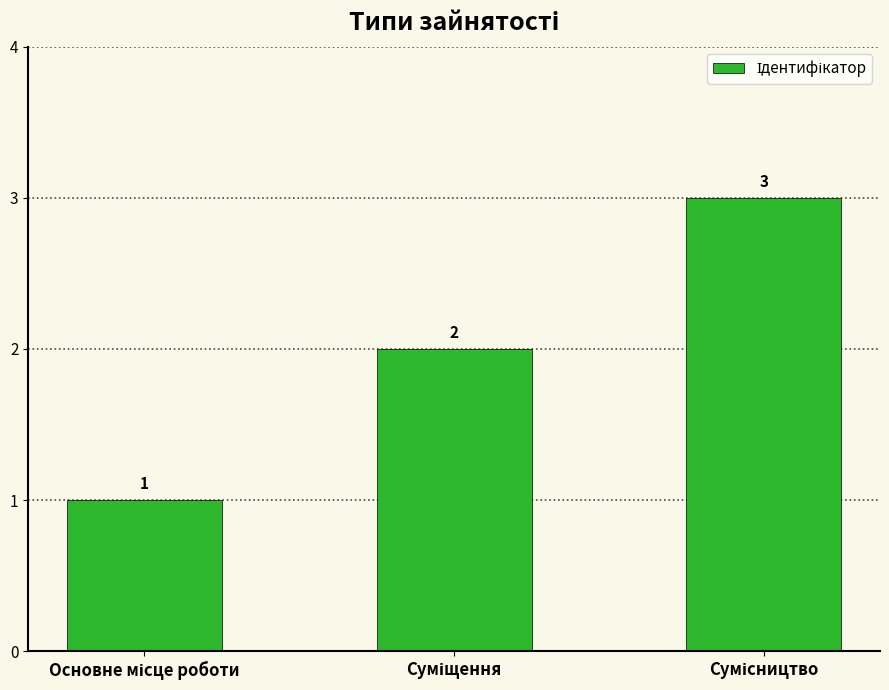

How many values are between 1 and 3?

3